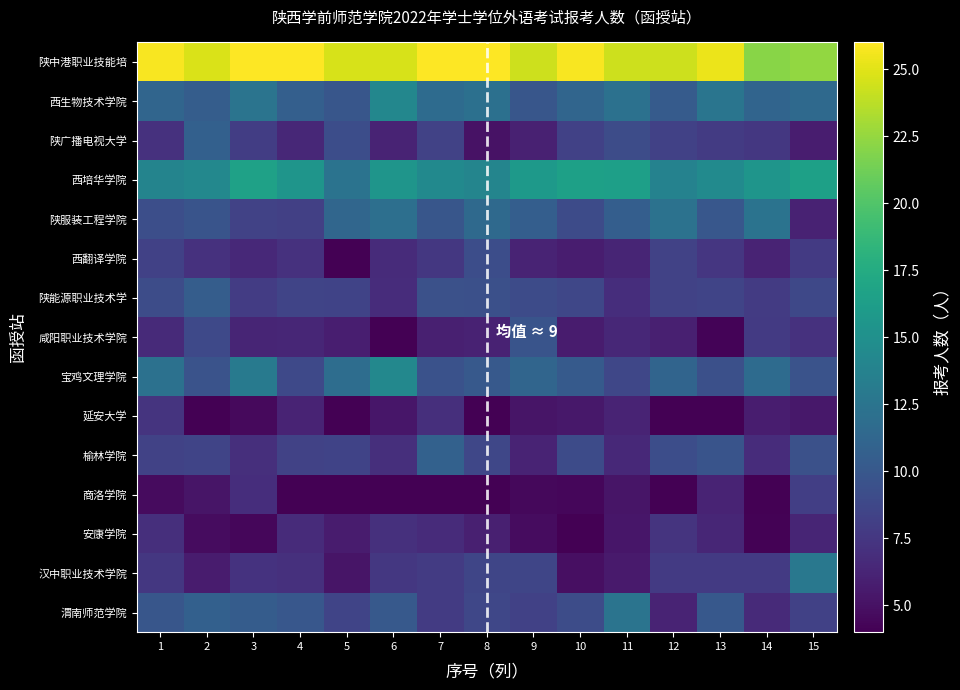

Reading left to right, transcribe all the data shown in this chart.

陕中港职业技能培: 1=25.7	2=24.8	3=26.0	4=26.0	5=24.6	6=24.6	7=26.0	8=26.0	9=24.3	10=25.8	11=24.3	12=24.3	13=25.4	14=22.1	15=22.4
西生物技术学院: 1=11.2	2=10.5	3=12.5	4=10.6	5=9.9	6=14.2	7=11.7	8=12.1	9=9.9	10=11.2	11=12.2	12=10.3	13=12.6	14=11.1	15=11.6
陕广播电视大学: 1=7.1	2=10.8	3=8.0	4=6.4	5=9.2	6=6.2	7=8.3	8=5.1	9=6.0	10=8.3	11=9.1	12=8.3	13=7.8	14=7.5	15=5.8
西培华学院: 1=13.9	2=14.3	3=16.6	4=15.5	5=12.4	6=15.5	7=14.4	8=14.0	9=15.9	10=16.5	11=16.4	12=13.7	13=14.5	14=15.5	15=16.5
陕服装工程学院: 1=9.3	2=9.7	3=8.3	4=8.2	5=11.2	6=12.0	7=9.9	8=11.5	9=10.5	10=9.0	11=10.5	12=12.3	13=9.9	14=12.3	15=6.1
西翻译学院: 1=8.2	2=7.1	3=6.6	4=7.1	5=4.0	6=6.7	7=7.5	8=9.2	9=6.2	10=5.8	11=6.2	12=8.4	13=7.5	14=6.2	15=7.8
陕能源职业技术学: 1=9.1	2=10.5	3=7.9	4=8.5	5=8.4	6=6.8	7=9.4	8=9.4	9=9.0	10=8.6	11=6.9	12=8.4	13=8.5	14=7.8	15=8.8
咸阳职业技术学院: 1=6.6	2=8.8	3=6.3	4=6.4	5=5.9	6=4.0	7=6.0	8=6.1	9=9.7	10=5.7	11=6.5	12=5.9	13=4.2	14=7.7	15=7.1
宝鸡文理学院: 1=12.2	2=9.6	3=13.1	4=8.9	5=11.9	6=14.3	7=9.5	8=10.2	9=11.1	10=10.2	11=8.7	12=11.1	13=9.4	14=11.7	15=9.6
延安大学: 1=7.3	2=4.0	3=4.5	4=6.2	5=4.0	6=5.3	7=7.0	8=4.0	9=5.3	10=5.4	11=6.2	12=4.0	13=4.0	14=5.8	15=5.4
榆林学院: 1=8.4	2=8.5	3=7.0	4=8.3	5=8.4	6=6.9	7=10.8	8=8.7	9=6.2	10=9.0	11=6.5	12=9.2	13=9.7	14=6.8	15=9.4
商洛学院: 1=4.6	2=5.2	3=6.8	4=4.0	5=4.0	6=4.0	7=4.0	8=4.0	9=4.5	10=4.4	11=5.2	12=4.0	13=6.2	14=4.0	15=8.1
安康学院: 1=6.9	2=4.7	3=4.4	4=6.7	5=5.7	6=7.1	7=6.7	8=5.9	9=4.7	10=4.0	11=5.3	12=7.3	13=6.3	14=4.1	15=6.3
汉中职业技术学院: 1=7.6	2=5.7	3=7.2	4=7.1	5=5.3	6=7.5	7=7.8	8=8.6	9=8.6	10=4.9	11=5.6	12=7.8	13=7.8	14=7.8	15=12.8
渭南师范学院: 1=9.9	2=10.7	3=10.4	4=10.0	5=8.5	6=10.1	7=7.8	8=8.6	9=8.3	10=9.1	11=12.5	12=6.2	13=10.0	14=6.6	15=8.3